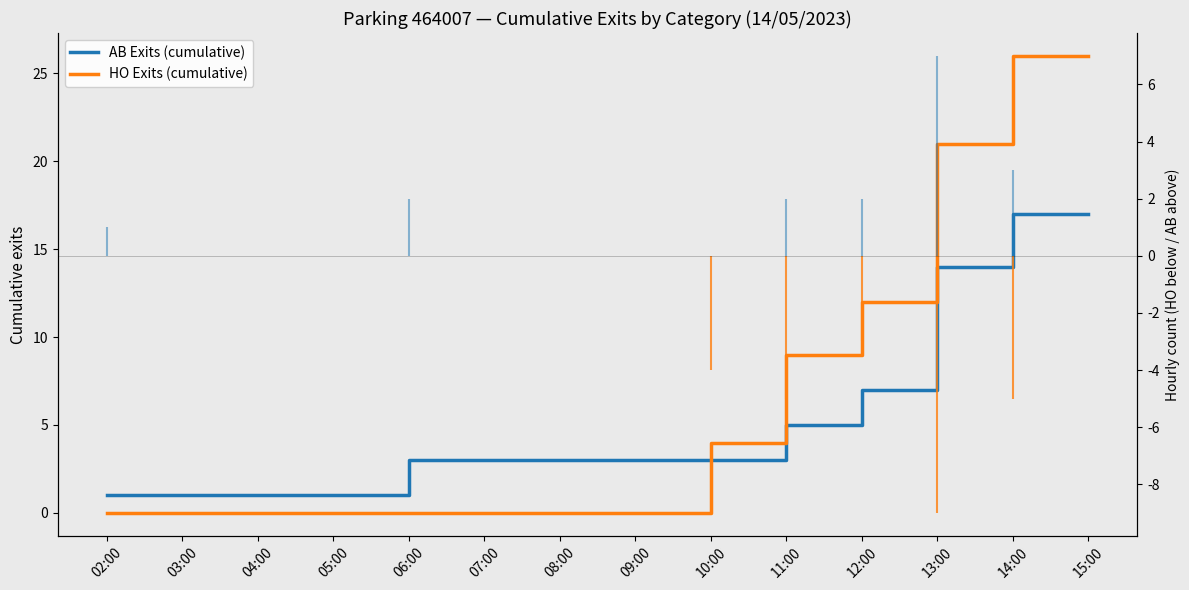

Is this an area chart (filled region under the line)?

No